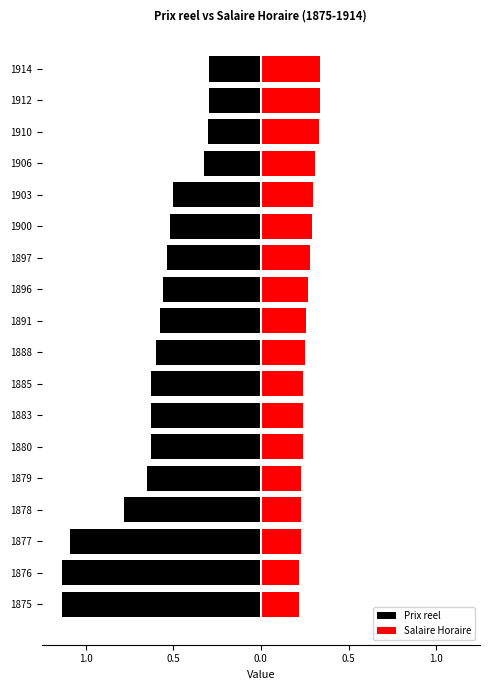

Are the bars horizontal?

Yes